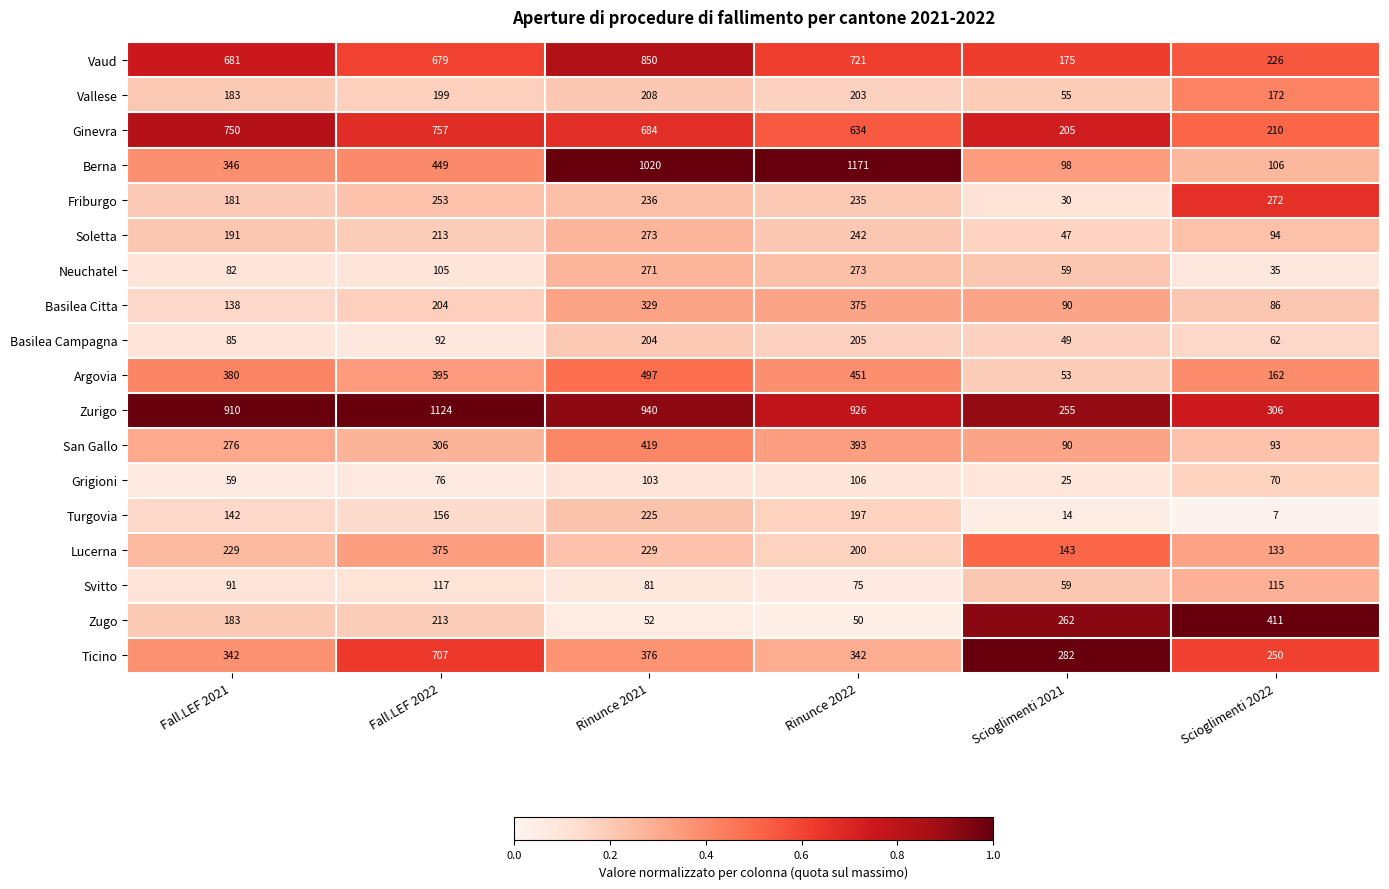

Which series has the largest total across all categories?

Zurigo